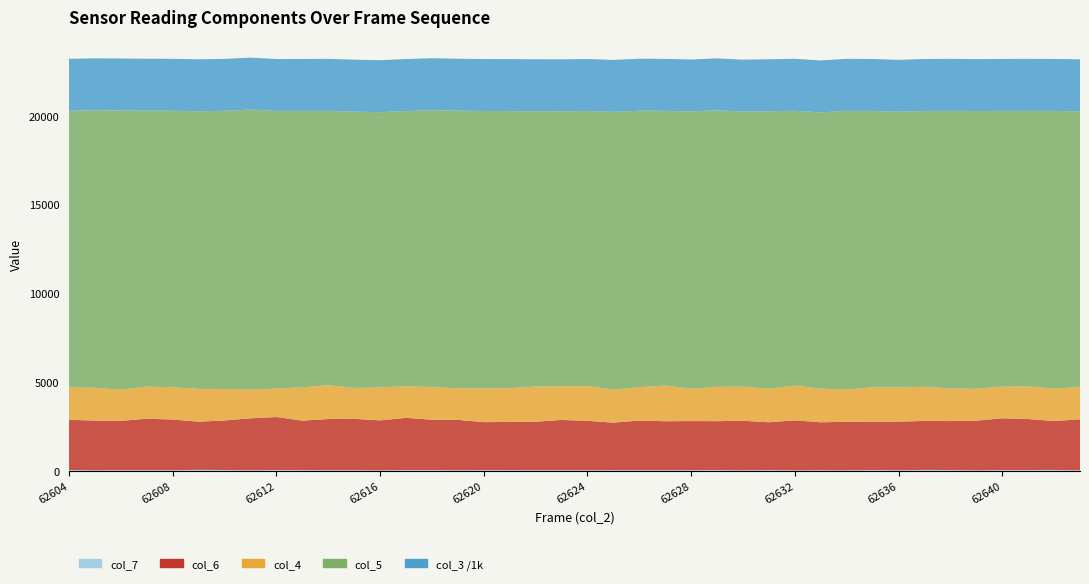

Reading left to right, extract all data points from this chart.

col_3: 2925038	2925050	2925061	2925072	2925083	2925095	2925106	2925117	2925129	2925140	2925151	2925162	2925174	2925185	2925196	2925208	2925219	2925230	2925241	2925253	2925264	2925275	2925287	2925298	2925309	2925320	2925332	2925343	2925354	2925366	2925377	2925388	2925399	2925411	2925422	2925433	2925445	2925456	2925467	2925478
col_4: 1821	1851	1751	1812	1811	1847	1769	1621	1599	1873	1905	1738	1857	1777	1841	1774	1900	1897	1983	1891	1956	1856	1883	2008	1814	1935	1918	1879	1961	1893	1815	1937	1929	1920	1832	1795	1779	1830	1819	1826
col_5: 15577	15622	15724	15533	15573	15633	15662	15763	15632	15565	15450	15560	15497	15499	15589	15634	15619	15606	15502	15487	15491	15640	15570	15468	15618	15565	15488	15633	15474	15551	15698	15556	15515	15533	15638	15639	15527	15523	15644	15513
col_6: 2831	2799	2779	2896	2853	2710	2791	2924	2982	2785	2879	2894	2810	2939	2830	2835	2701	2712	2727	2828	2779	2675	2790	2755	2762	2751	2788	2692	2810	2701	2729	2722	2736	2758	2756	2793	2916	2871	2753	2871
col_7: 49	35	41	43	41	62	52	39	54	47	42	39	36	50	52	40	47	46	41	43	40	45	42	43	45	51	36	49	35	39	35	53	41	57	51	35	50	52	55	38